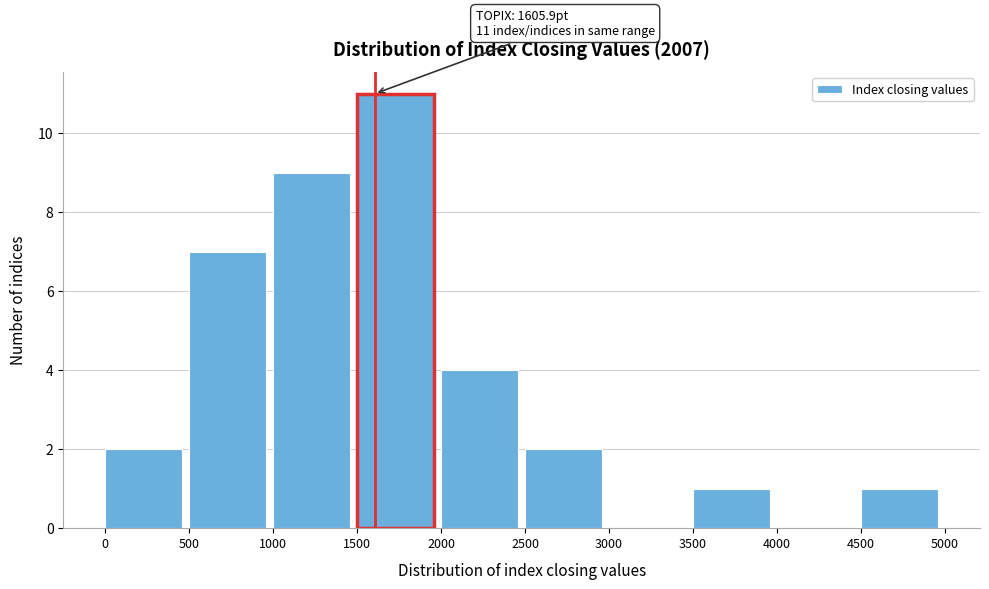

Which range on the x-axis has the tallest bar?

1500 to 2000